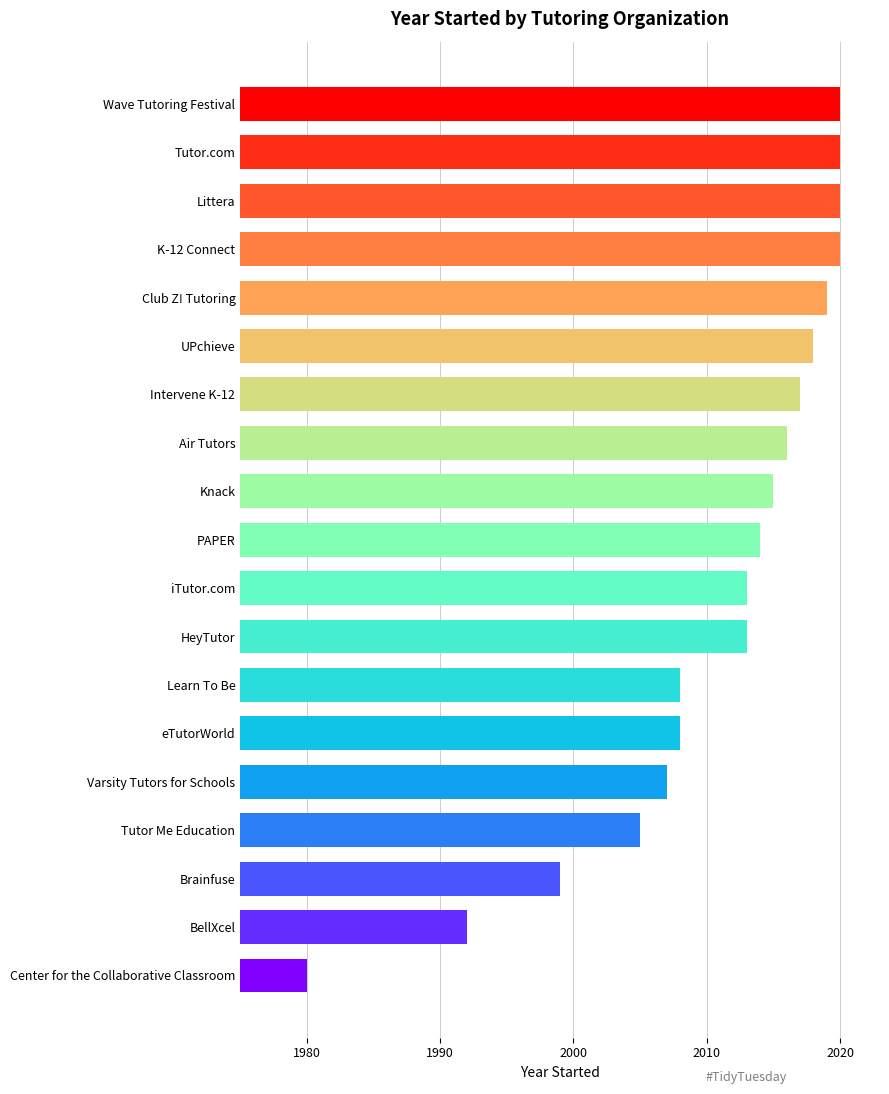

Does the chart contain stacked bars?

No